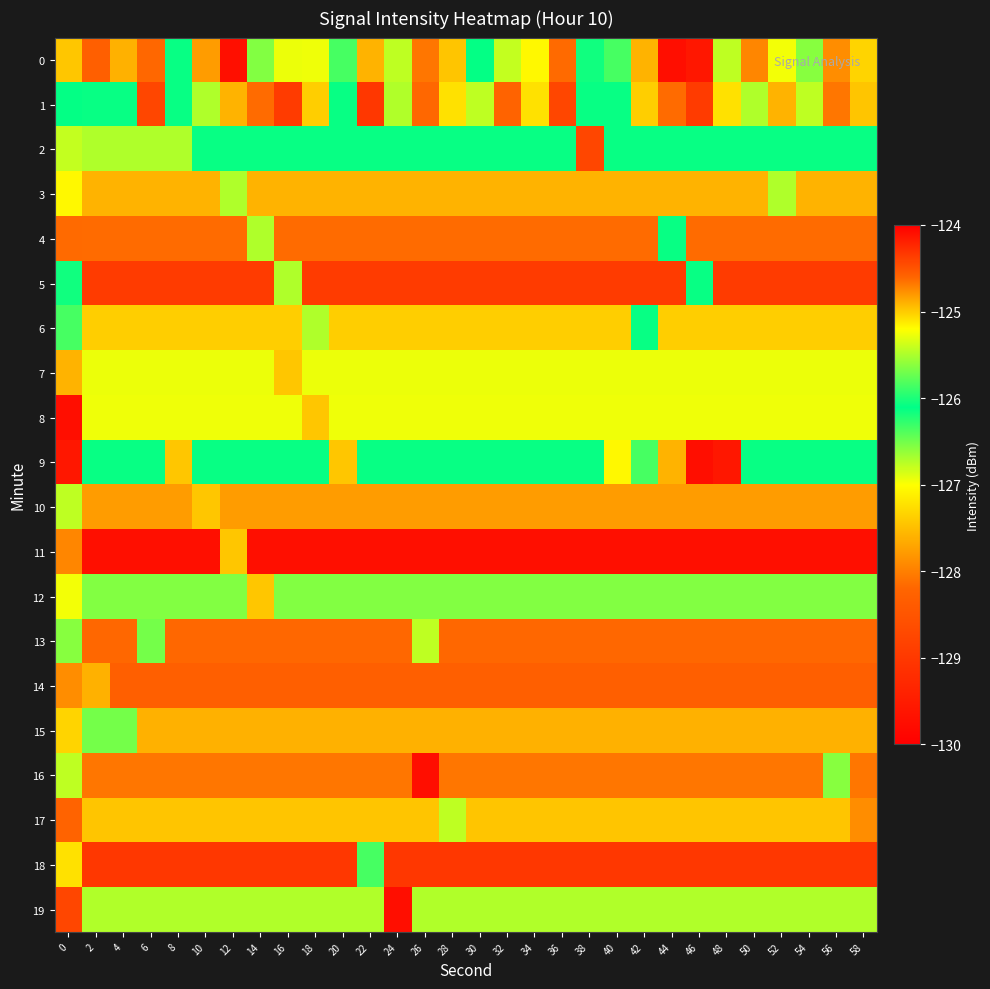

At 16, list the series in order from smallest to largest.

11, 18, 1, 14, 13, 4, 16, 10, 15, 3, 17, 7, 6, 0, 19, 12, 9, 2, 5, 8